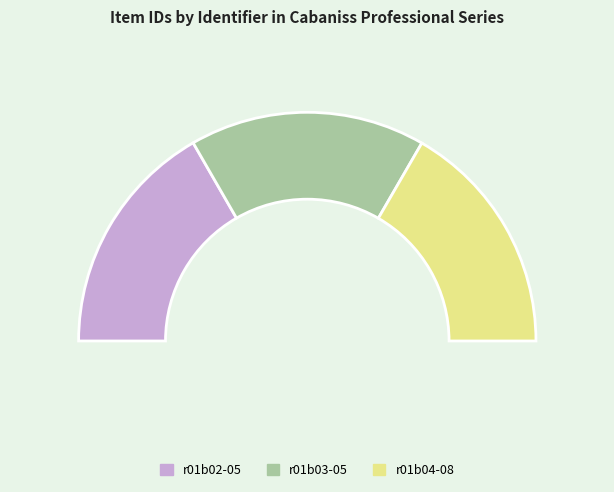

Is the sum of r01b04-08 and r01b02-05 greater than half?

Yes